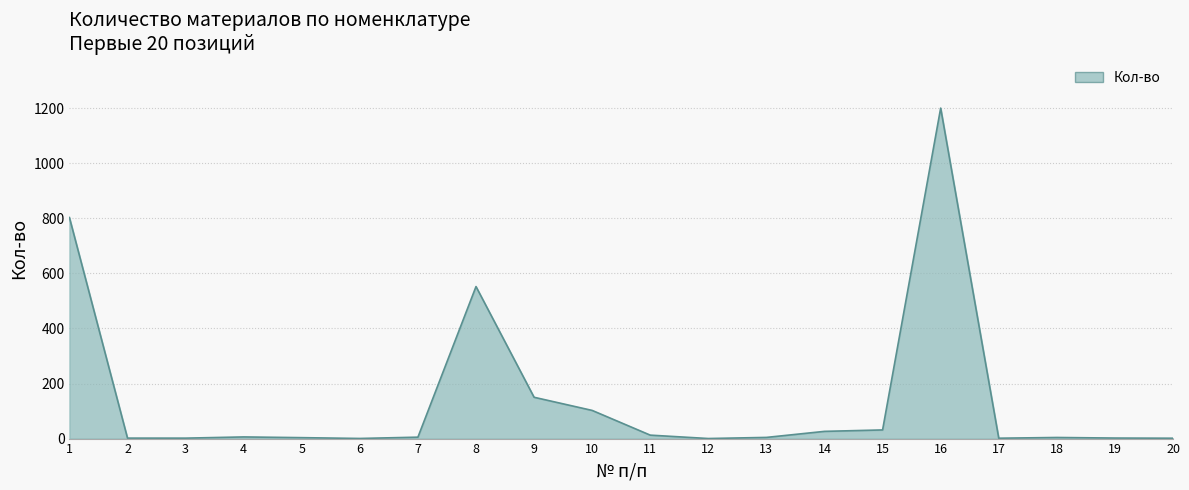

What is the greatest value displayed?

1200.0